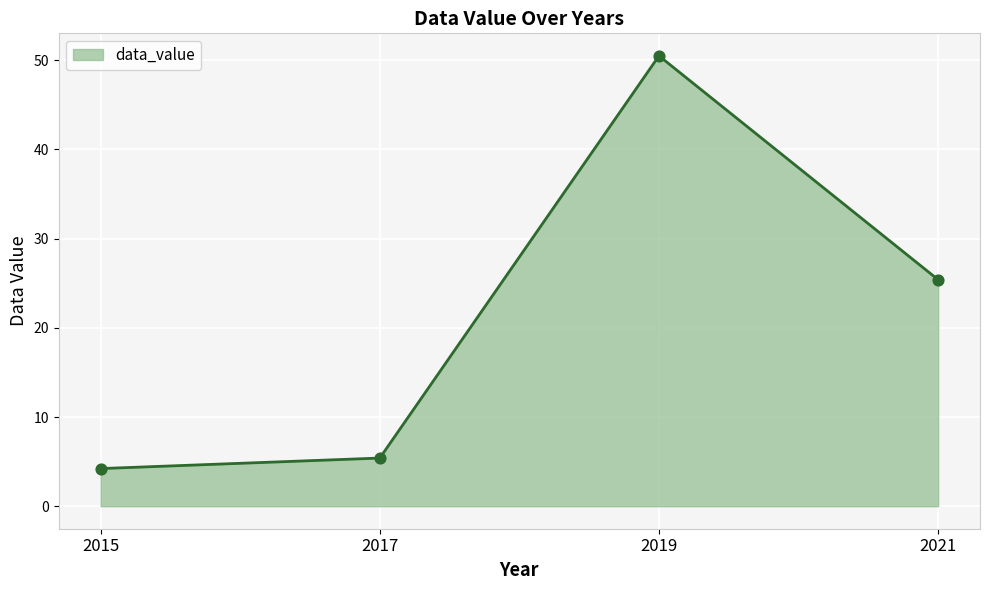

What is the ratio of the value at 2019 to the value at 2021?

2.0